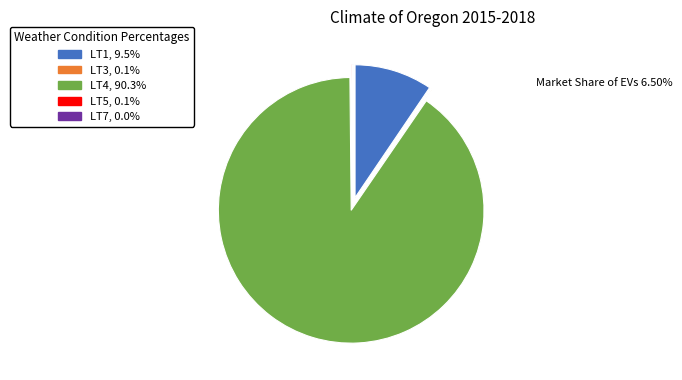

Which slice is the largest?

LT4